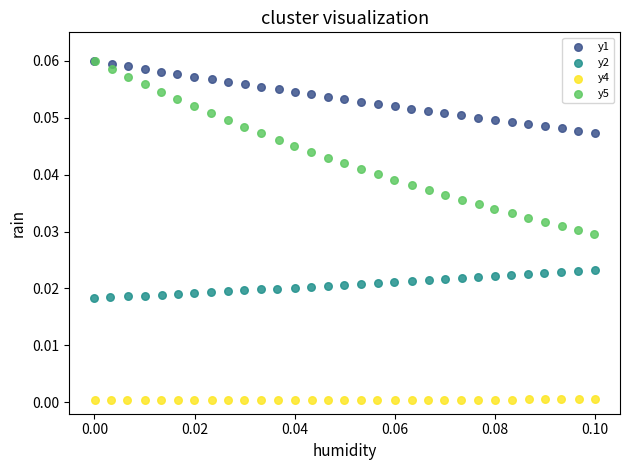

Which series has the largest Y range (max minus min)?

y5